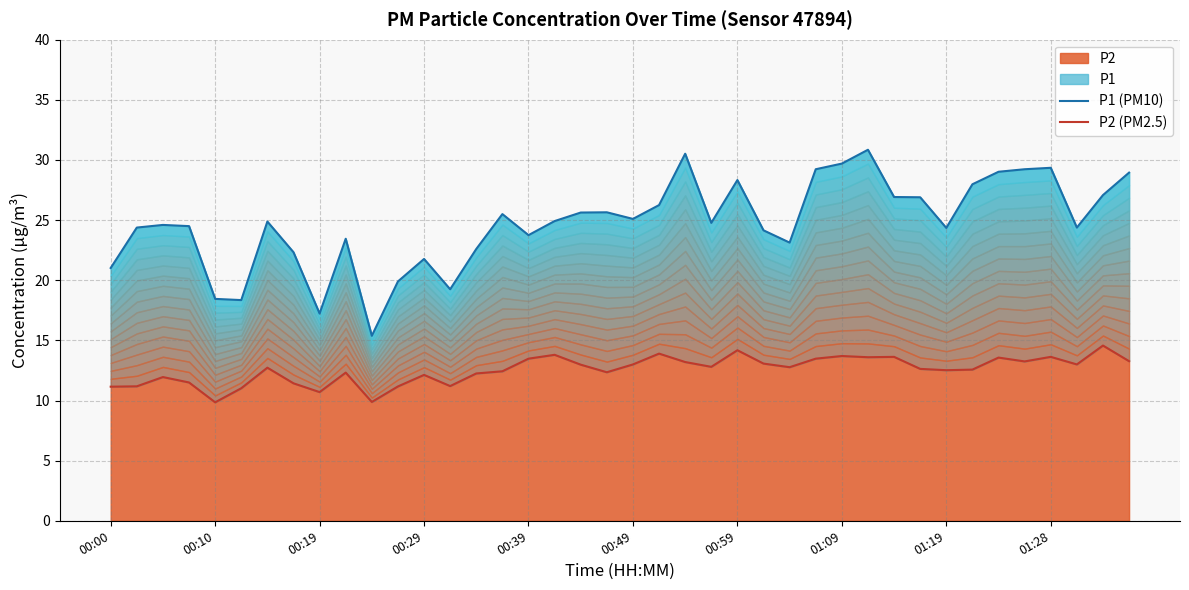

In P2 (PM2.5), how many points are higher than both neighbors (excluding endpoints)?

12